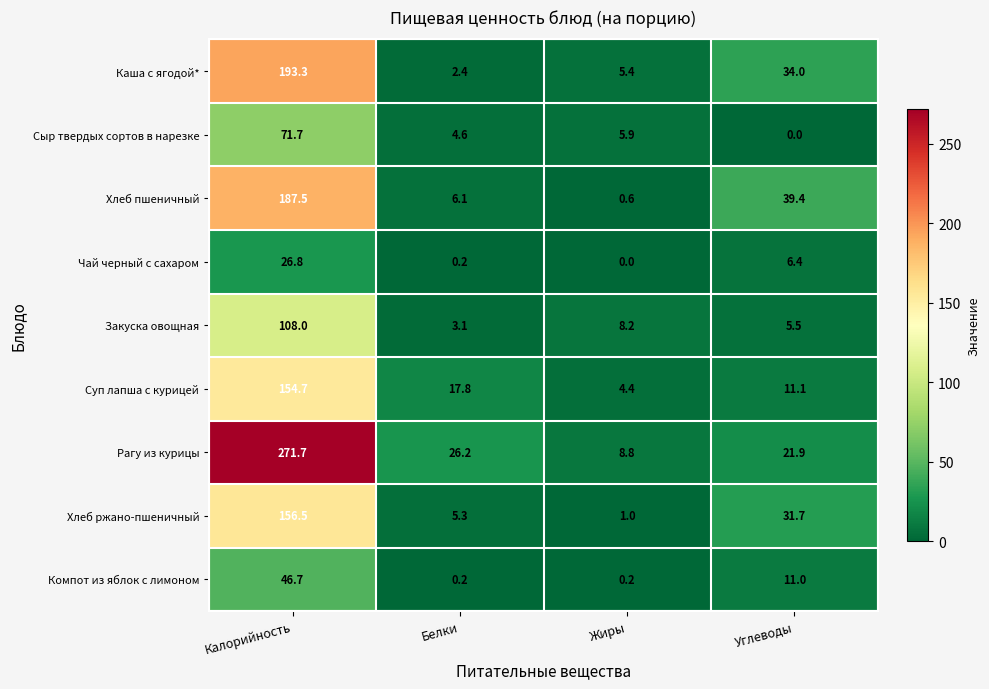

How many series are shown in this chart?

9